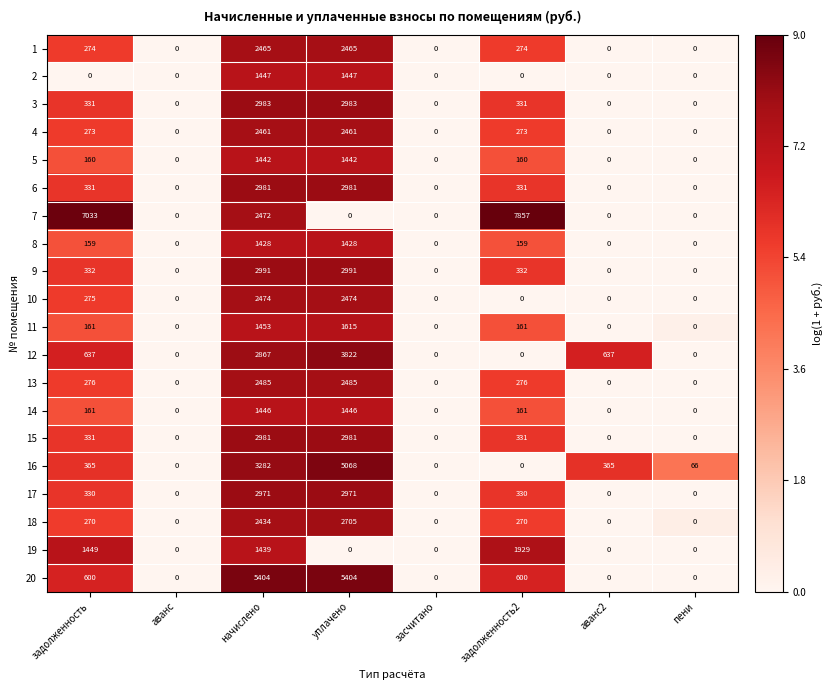

True or false: 11 has a value of 567 at начислено.

False